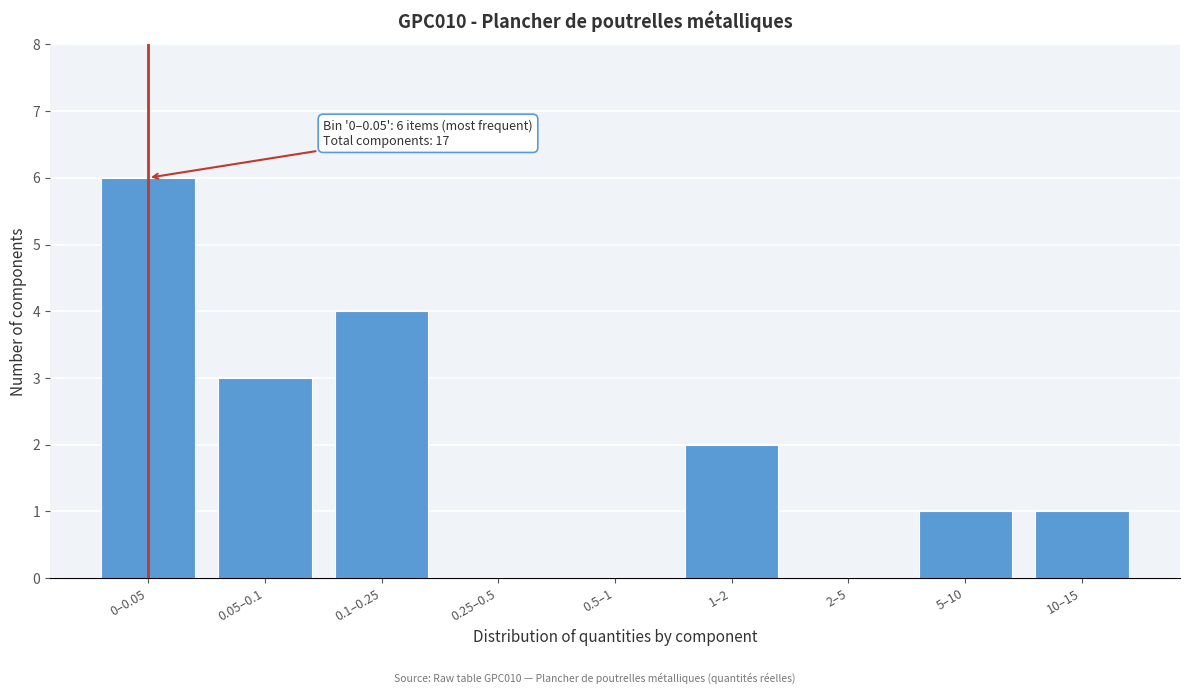

The chart shows a value of 1 at 5–10. True or false?

True